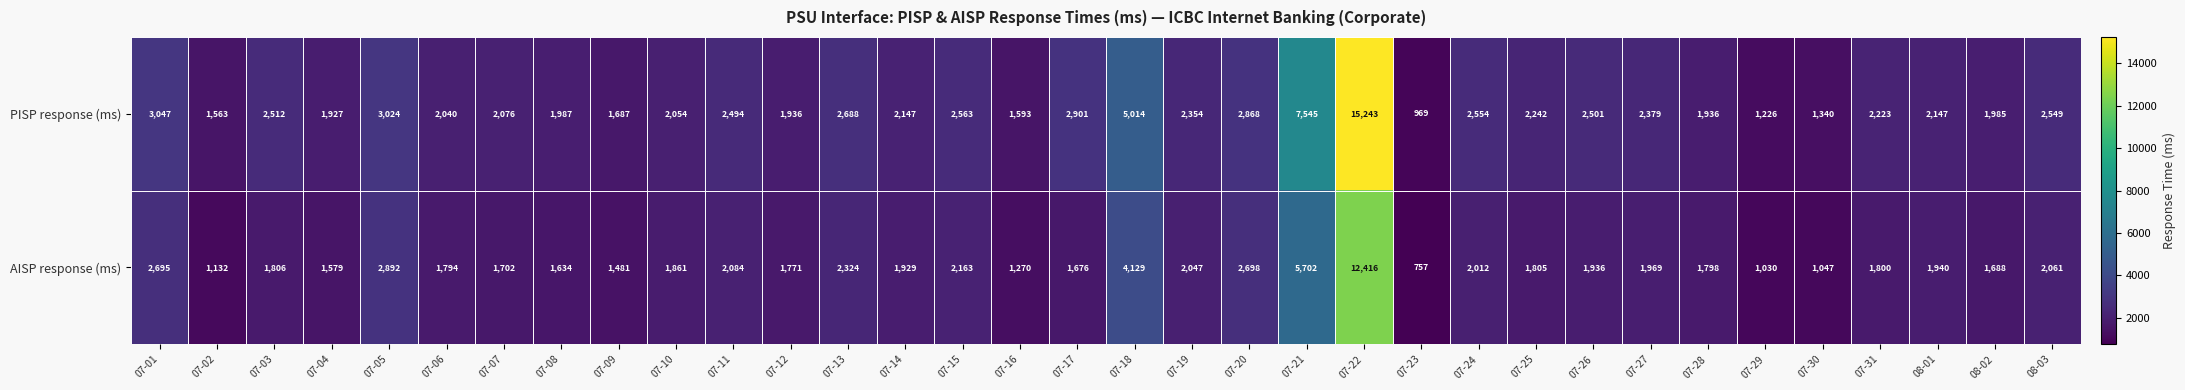

What is the total value across all series at 07-11?

4578